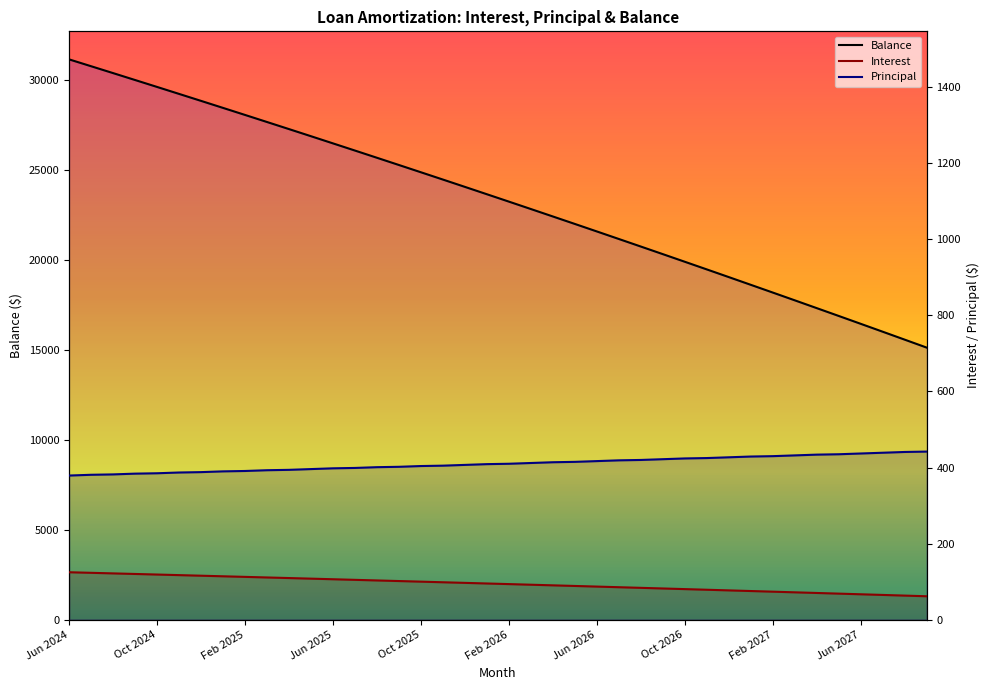

What position from the right is Jun 2024?

40